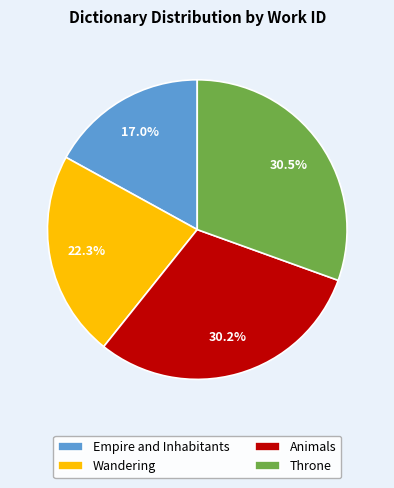

To the nearest percent, what is the combined percentage of Throne and Wandering?

53%